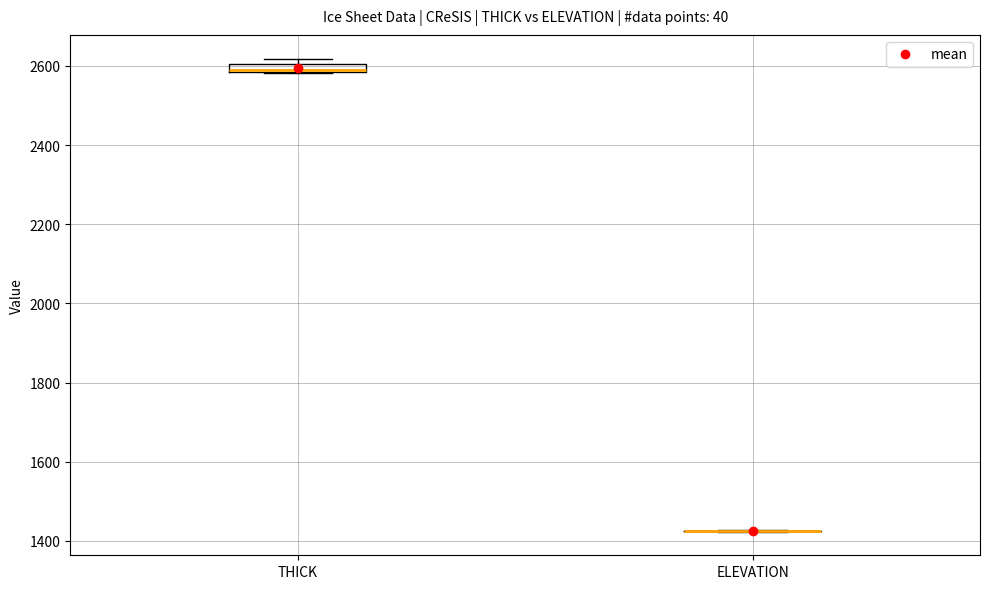

Comparing the boxes themselves (not the whiskers), which one is the tallest?

THICK